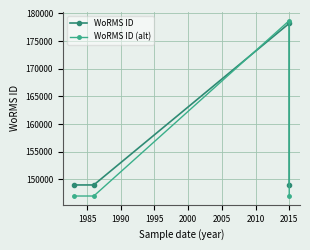

How many times do WoRMS ID and WoRMS ID (alt) cross each other?

2